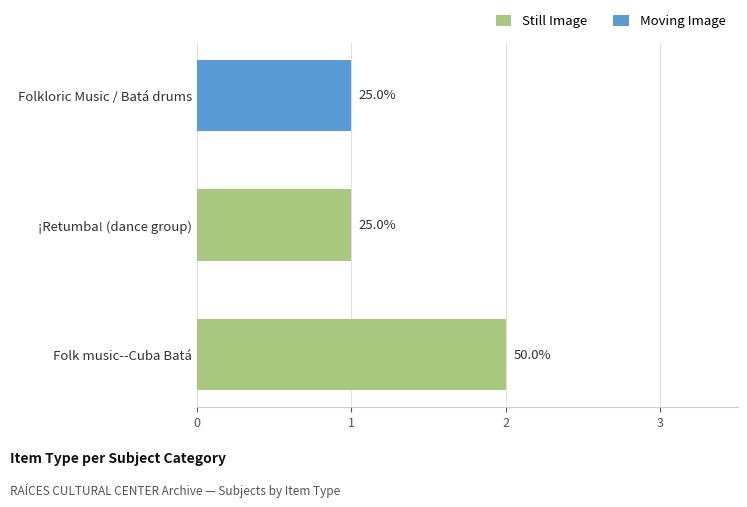

What are all the series names shown in the legend?

Still Image, Moving Image